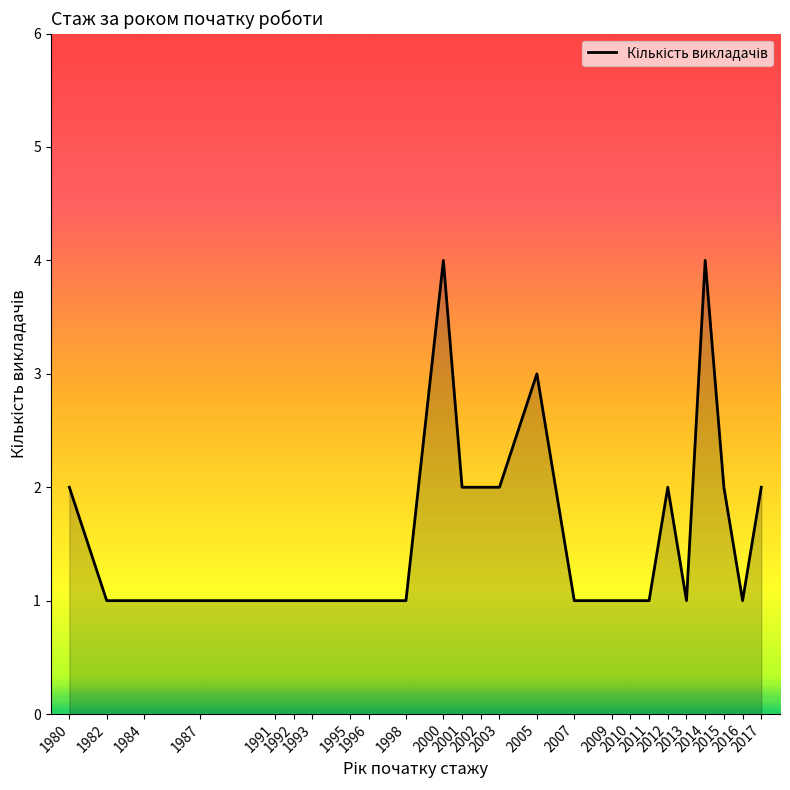

Does the chart have visible grid lines?

No